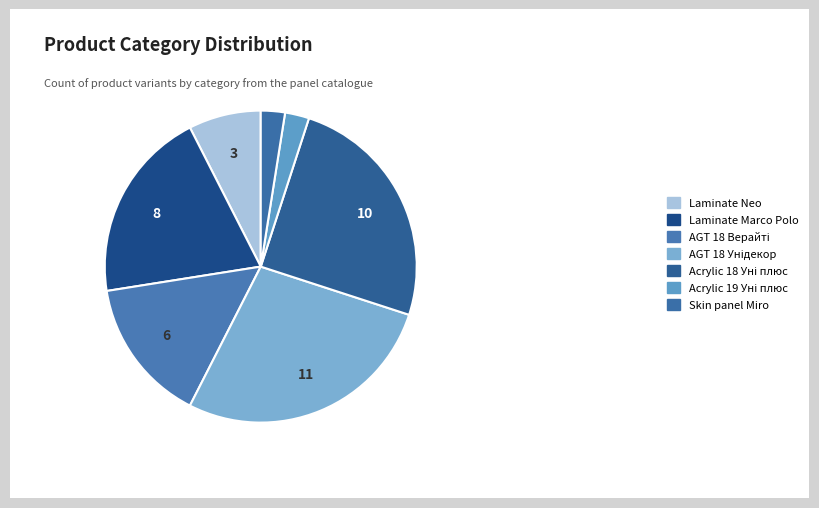

How many slices are in this pie chart?

7